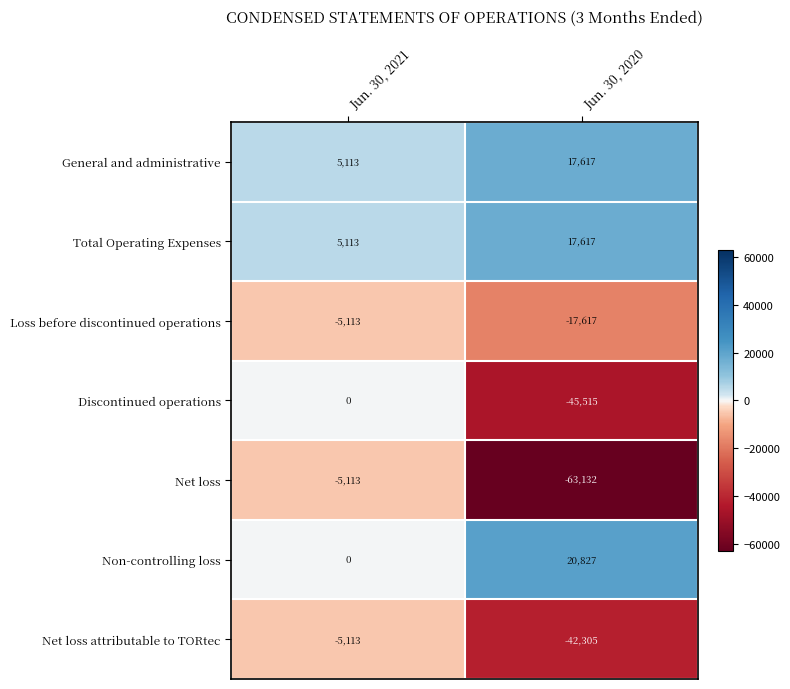

Where is Discontinued operations nearest to the value -22757?

Jun. 30, 2021